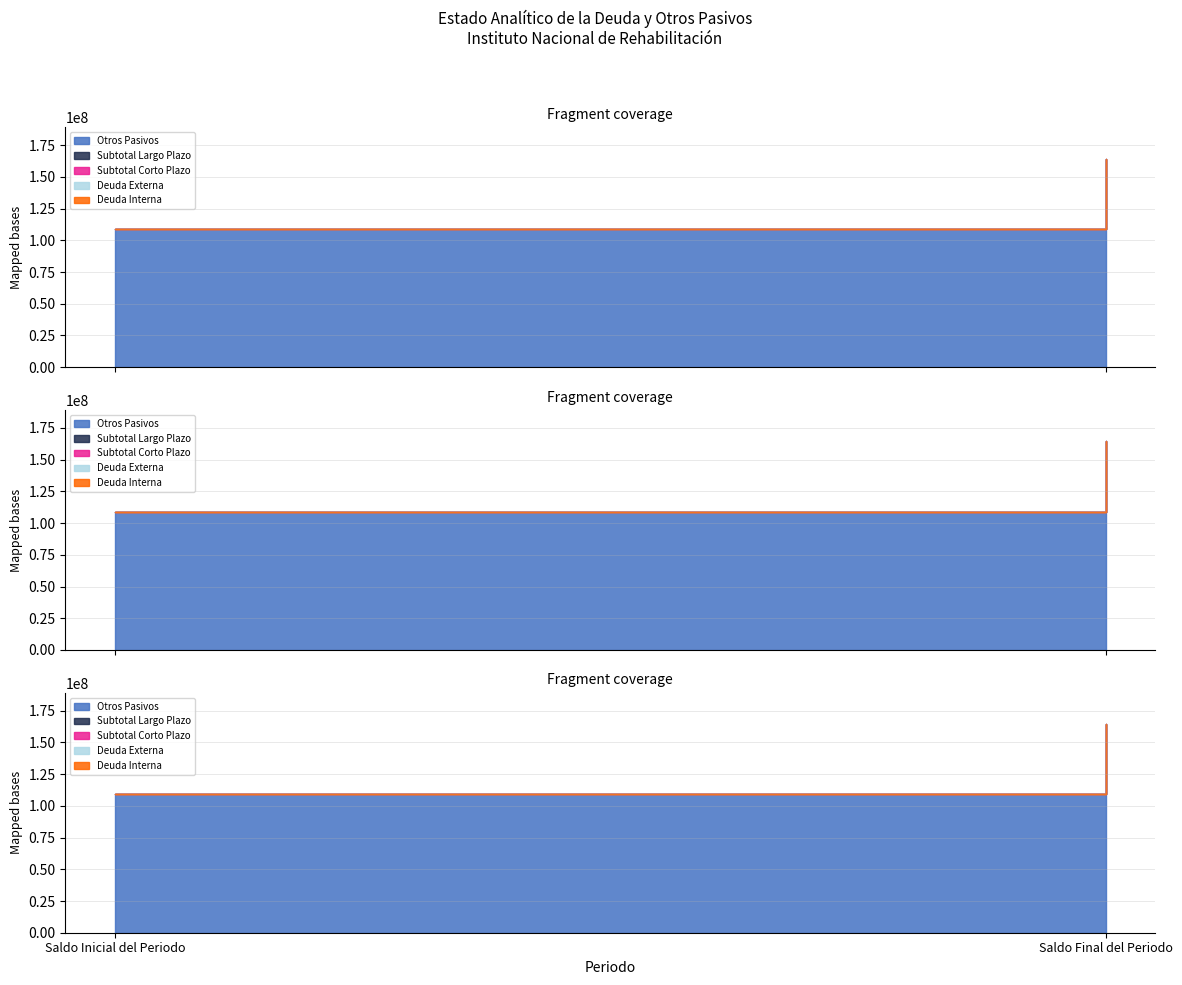

Where is Subtotal Largo Plazo nearest to the value 0?

Saldo Inicial del Periodo